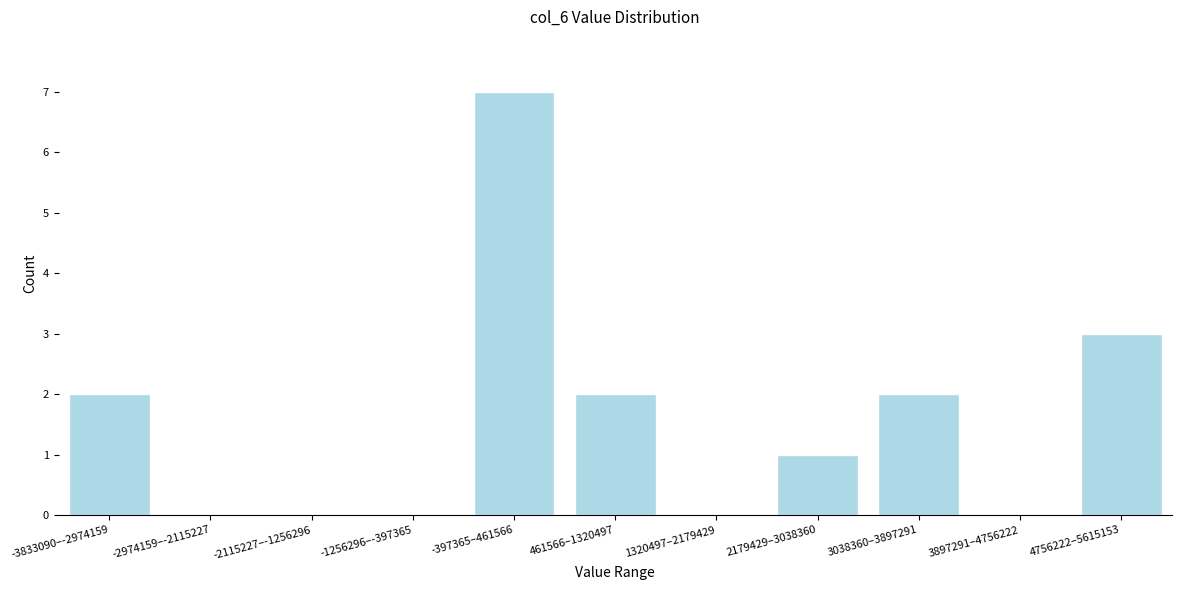

Reading left to right, extract all data points from this chart.

-3833090–-2974159=2	-2974159–-2115227=0	-2115227–-1256296=0	-1256296–-397365=0	-397365–461566=7	461566–1320497=2	1320497–2179429=0	2179429–3038360=1	3038360–3897291=2	3897291–4756222=0	4756222–5615153=3